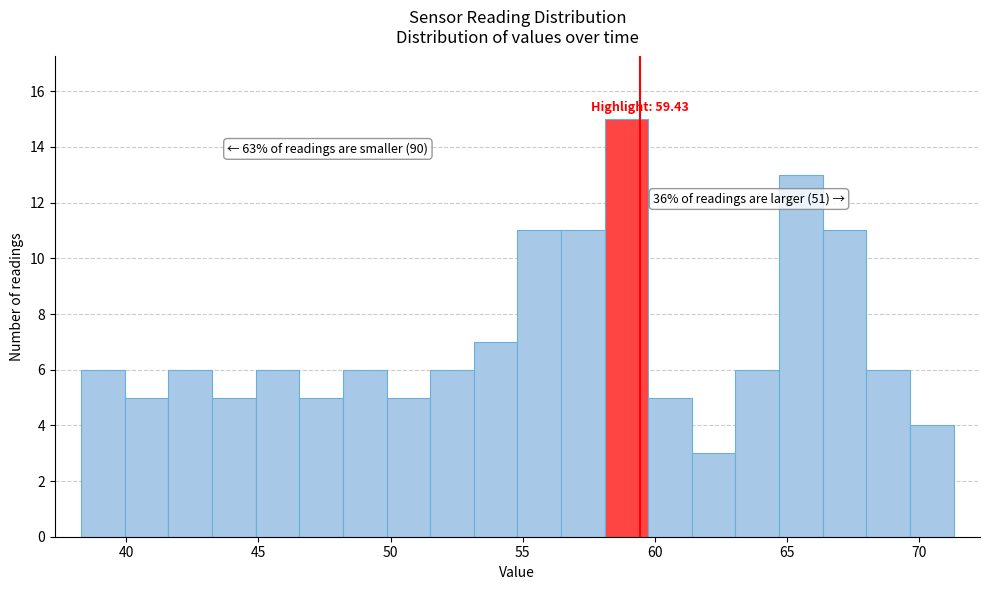

Read against the x-axis, roughly where is the centre of the tallest bar?

59.0